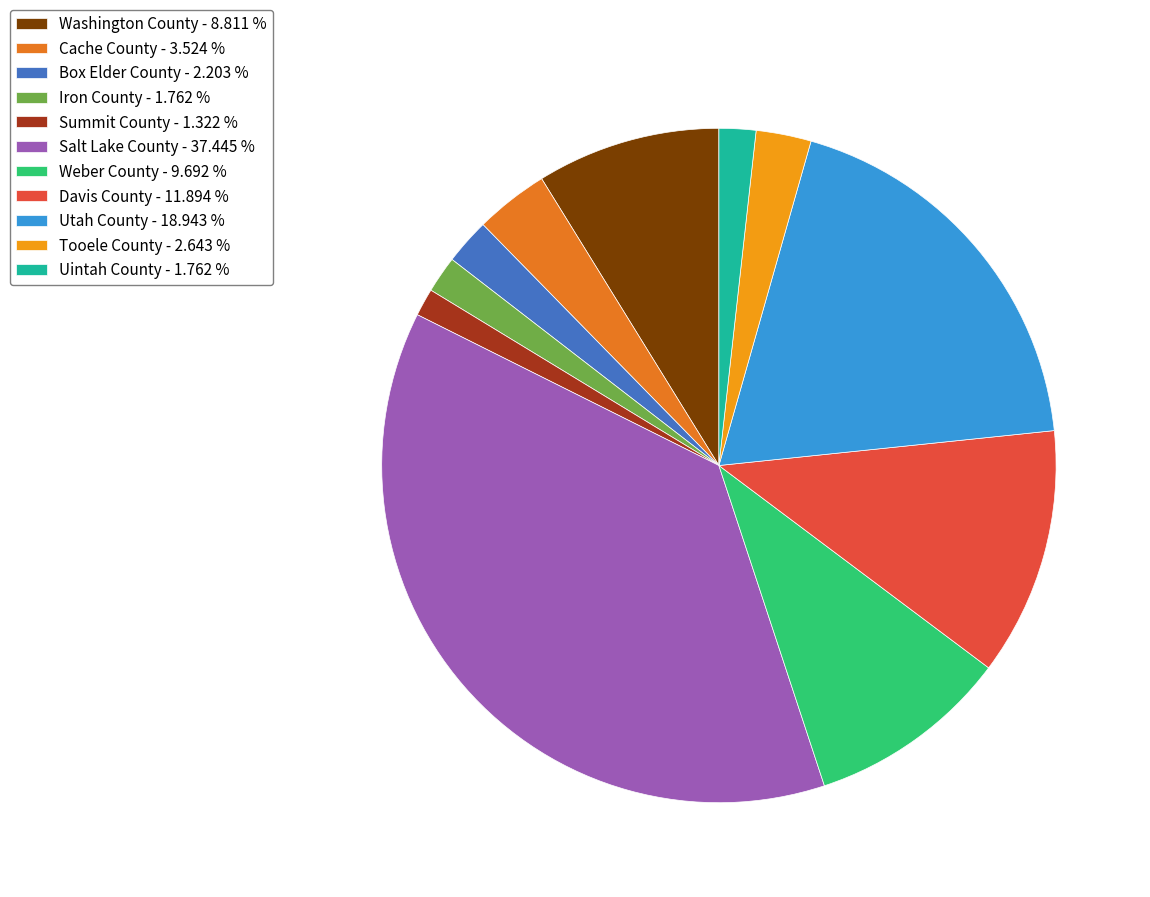

Do Utah County - 18.943 % and Uintah County - 1.762 % together represent more than half of the pie?

No